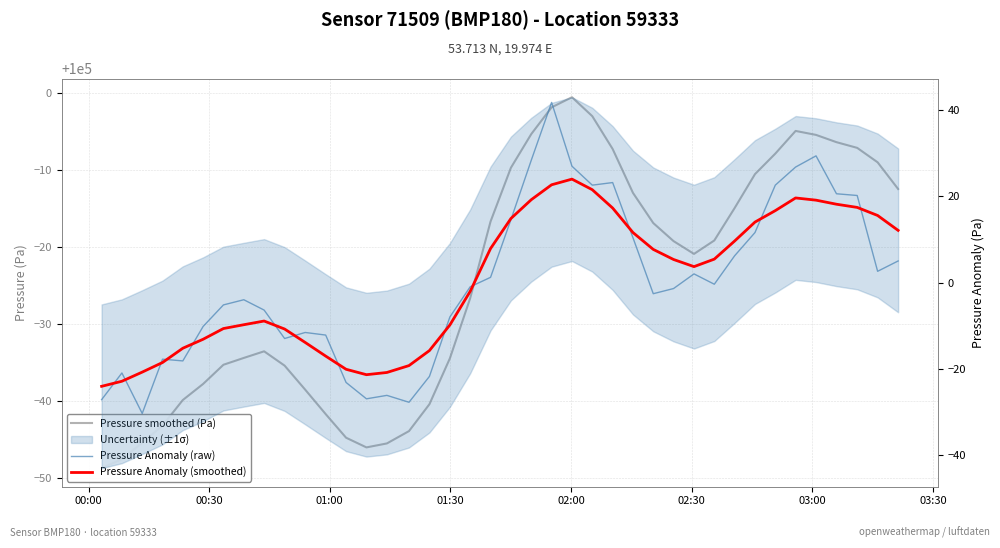

What is the difference between the maximum and second lowest values in the Pressure Anomaly (smoothed) series?

46.9